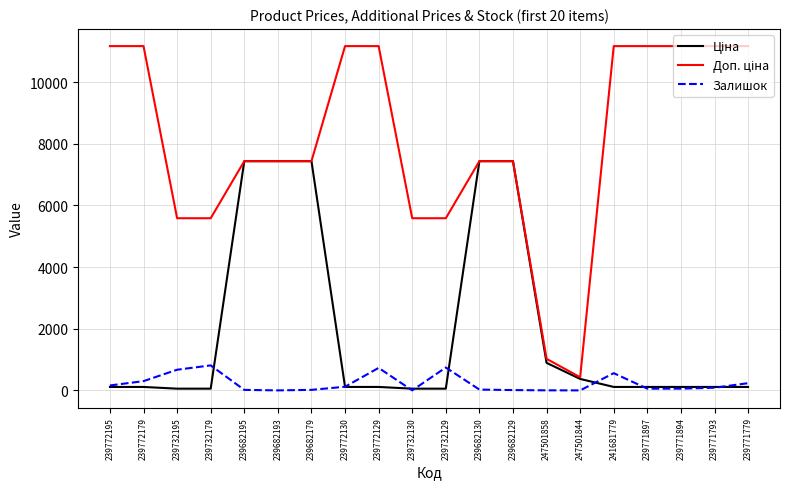

True or false: Залишок has a value of 730.0 at 239772129.

True